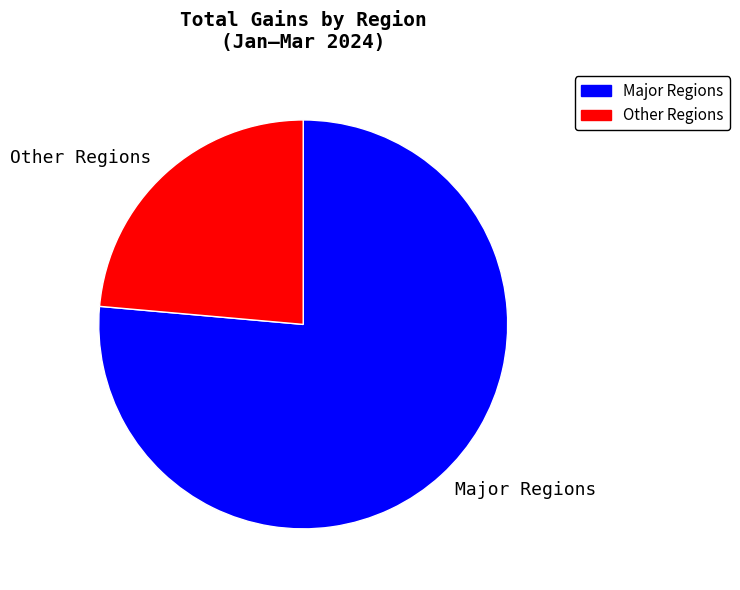

What is the ratio of the value at Major Regions to the value at Other Regions?

3.2